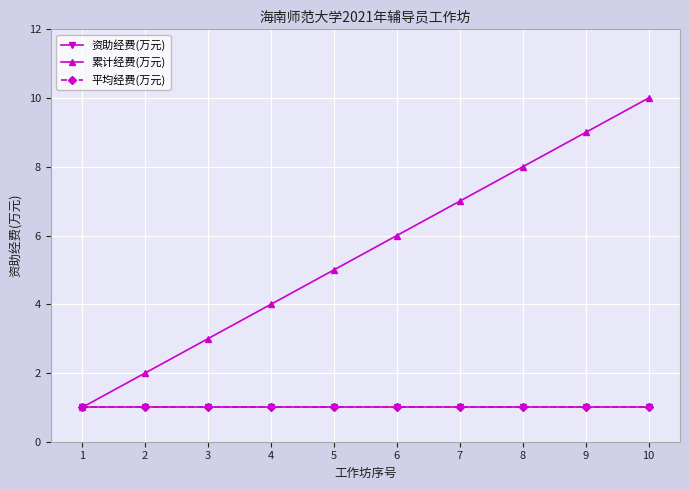

What is the value of the 平均经费(万元) point at the 10th from the left?

1